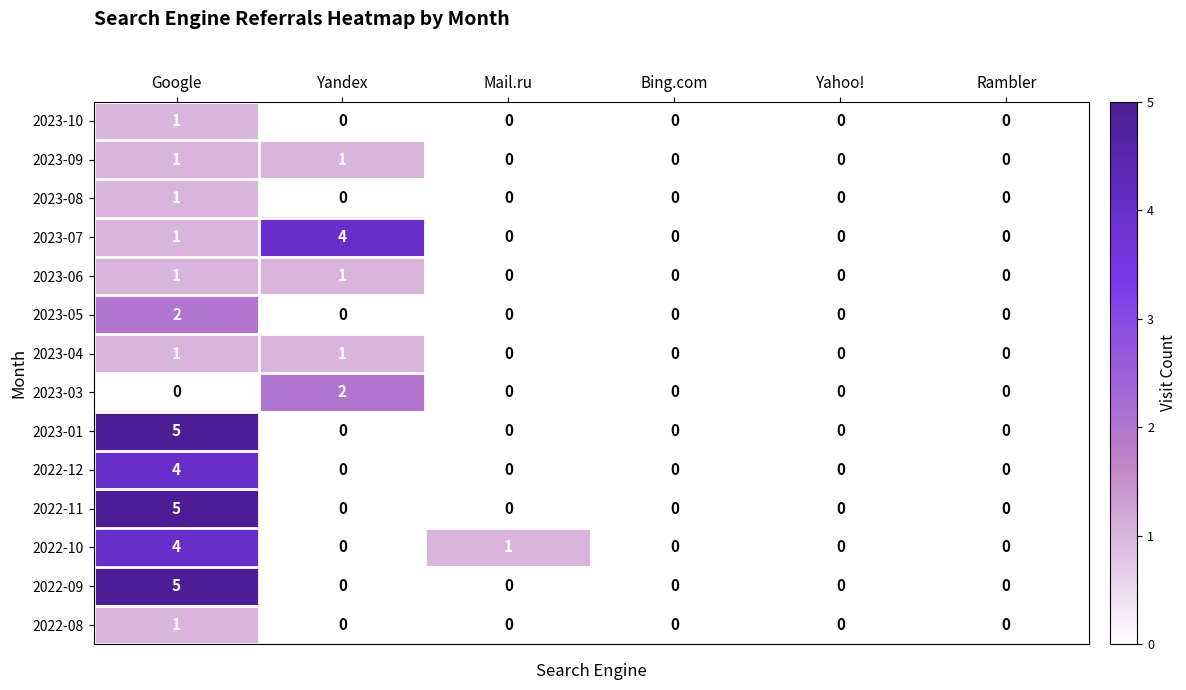

The 2022-08 series shows 1 at Yahoo!. True or false?

False